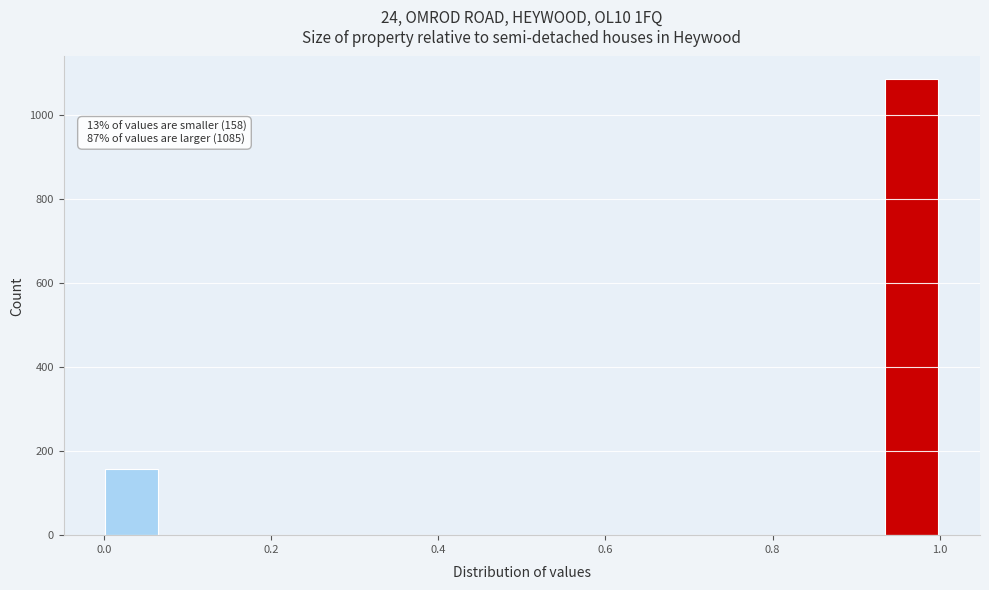

Around what value on the x-axis is the tallest bar? Give the approximate position of its centre, as read against the axis.

0.96